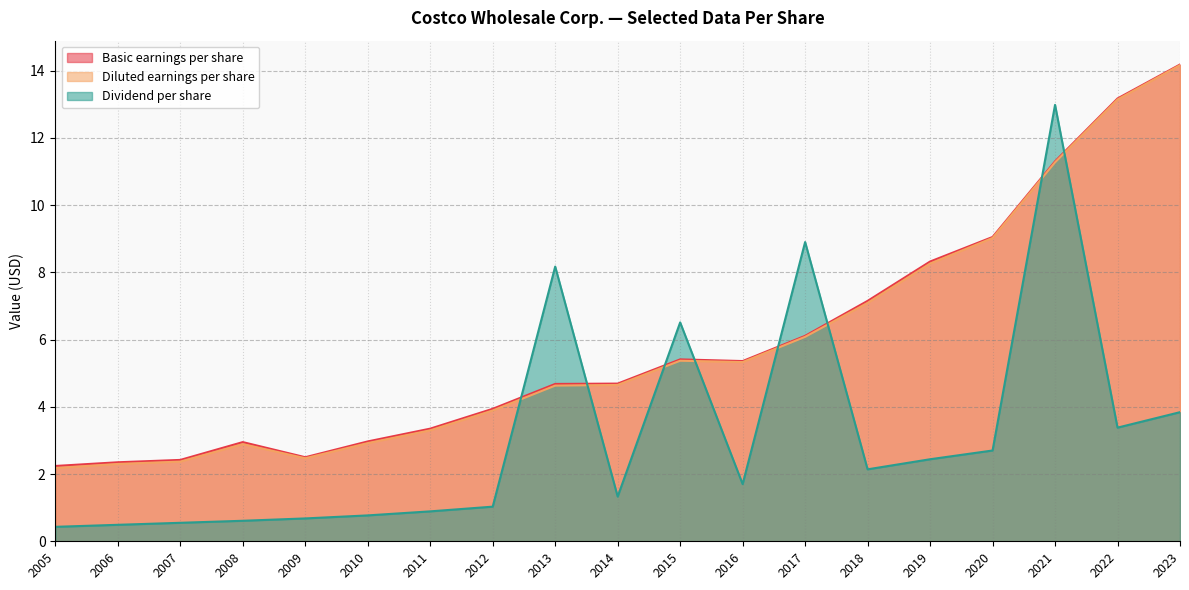

How many values in the Diluted earnings per share series exceed 4?

11